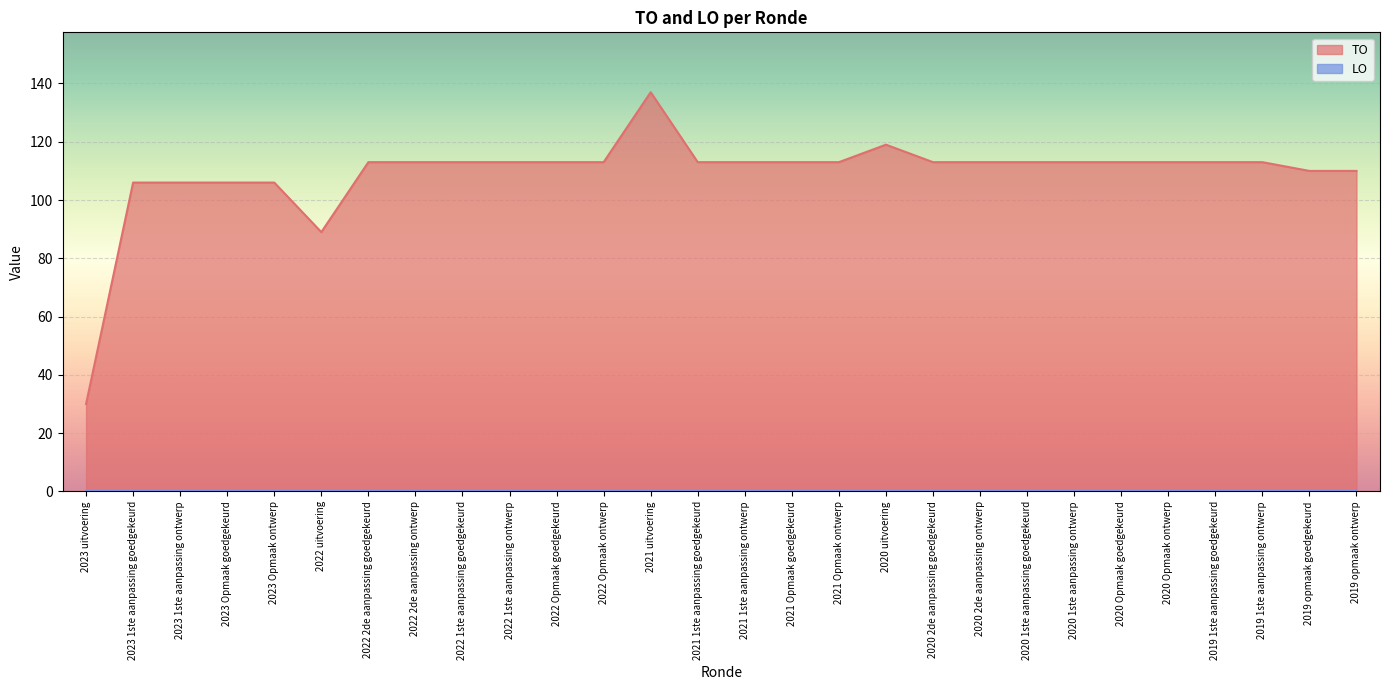

Which series has the largest range (max minus min)?

TO